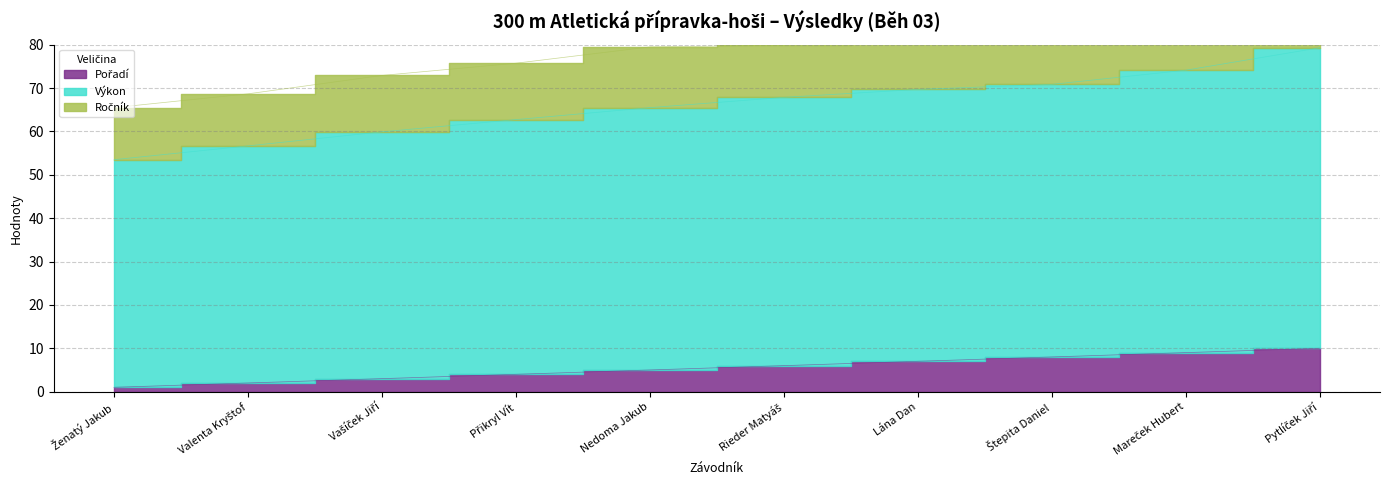

True or false: Výkon has a value of 48.7 at Mareček Hubert.

False